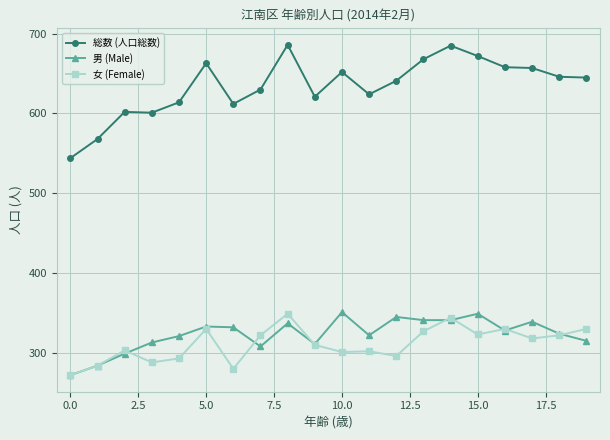

What is the maximum value for 女 (Female)?

349